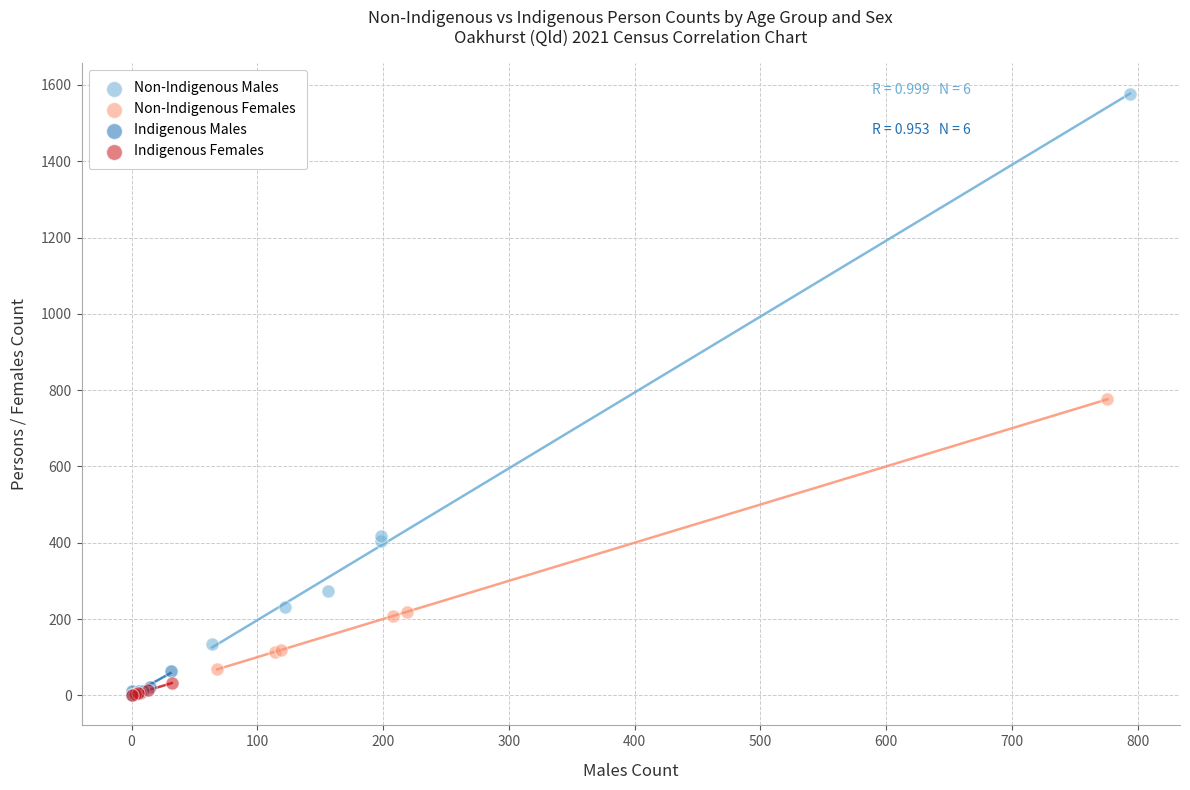

Which series has the widest spread of Y values?

Non-Indigenous Males